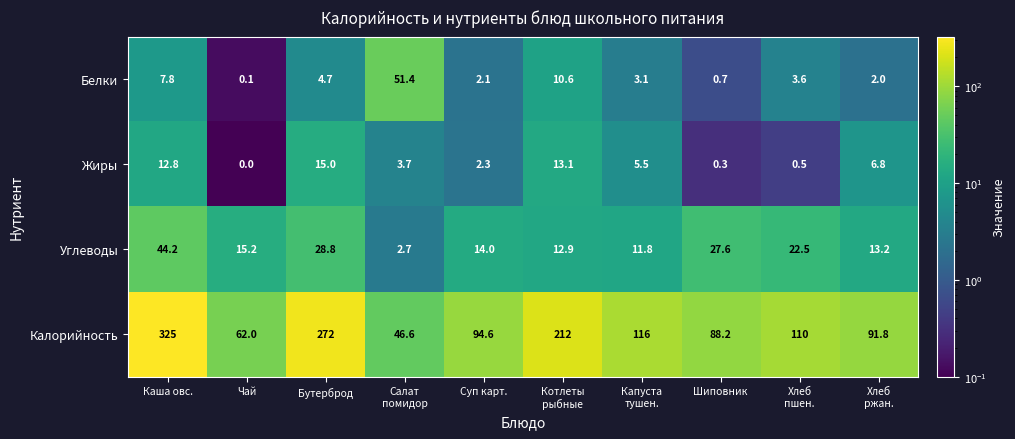

Is it true that Углеводы equals 10.5 at Каша овс.?

False